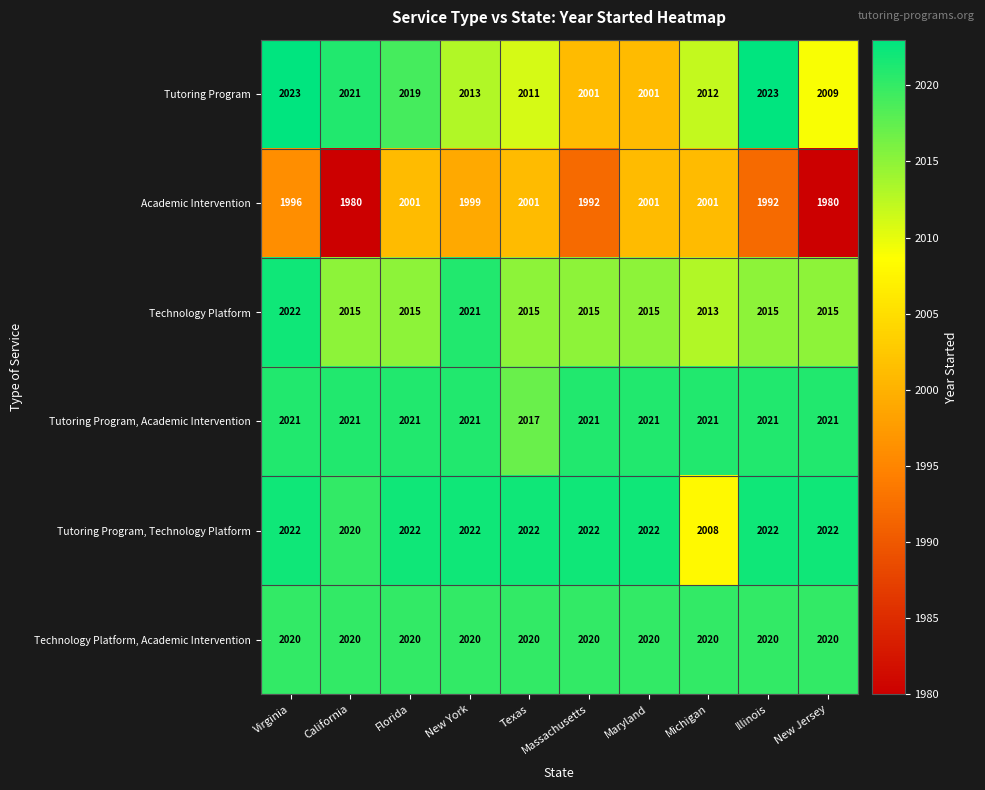

What is the sum of the Tutoring Program, Academic Intervention values at Texas and New York?

4038